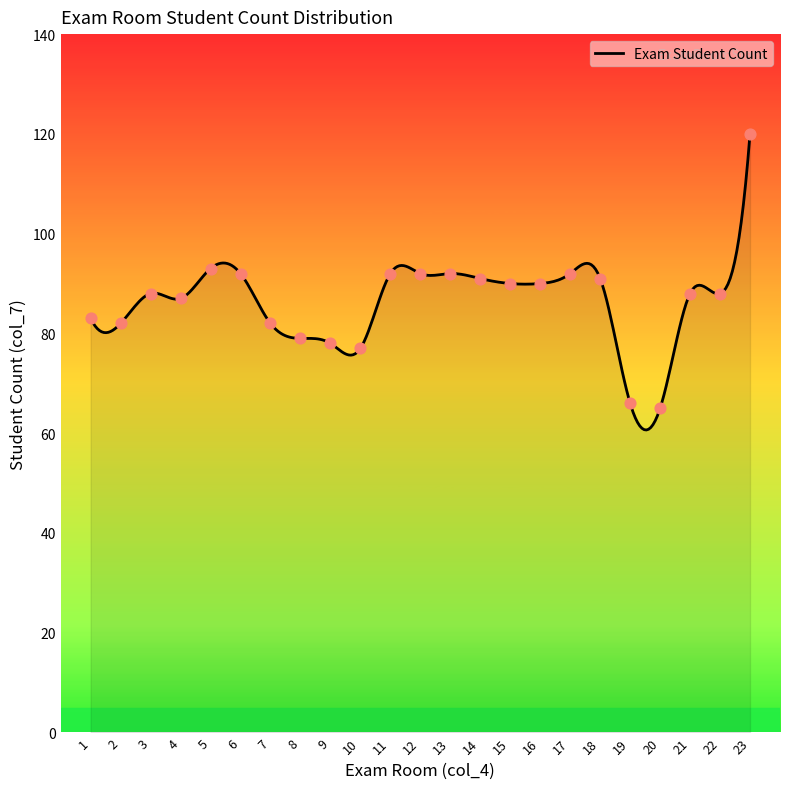

Approximately how many times larger is the value at 8 compared to 4?

0.9